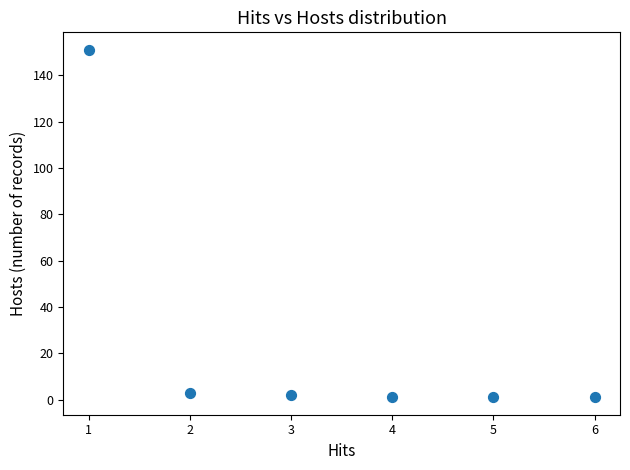

What is the range of X values (max minus min)?

5